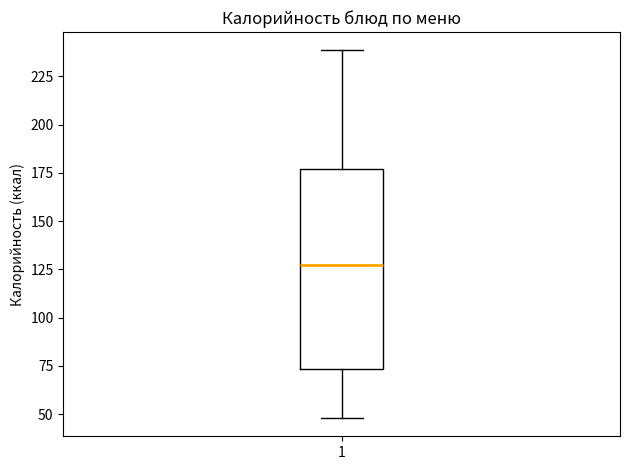

Read this box plot against the y-axis: the position of the median line, the range covered by the box, and the ends of both whiskers. The values are not printed on the chart, so give them approximately, as read against the axis.

median 125, box 75 to 175, whiskers 50 to 240